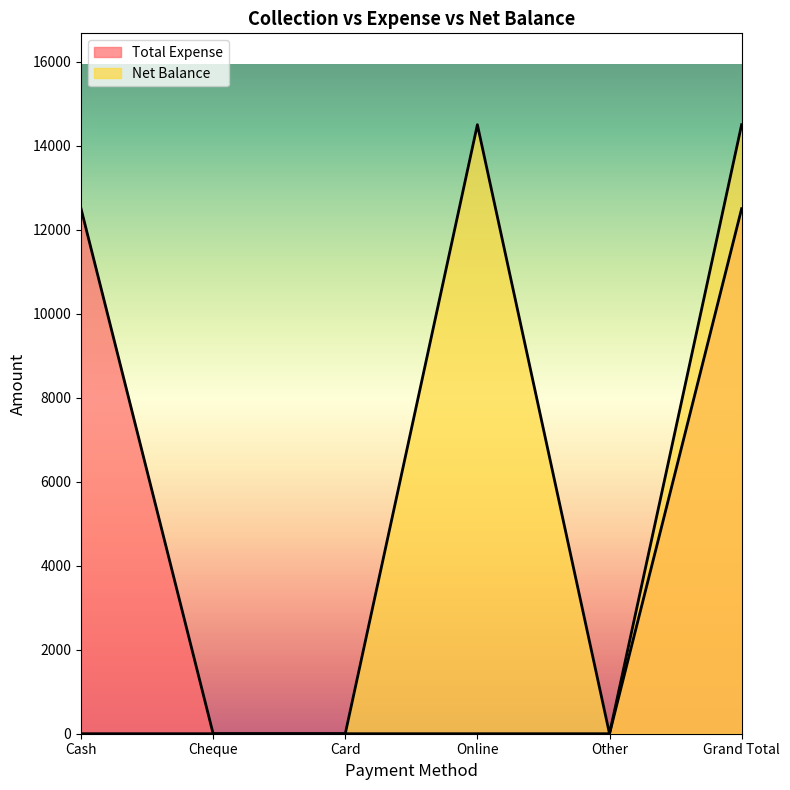

Is the value of Net Balance at Cash greater than the value of Total Expense at Cheque?

No